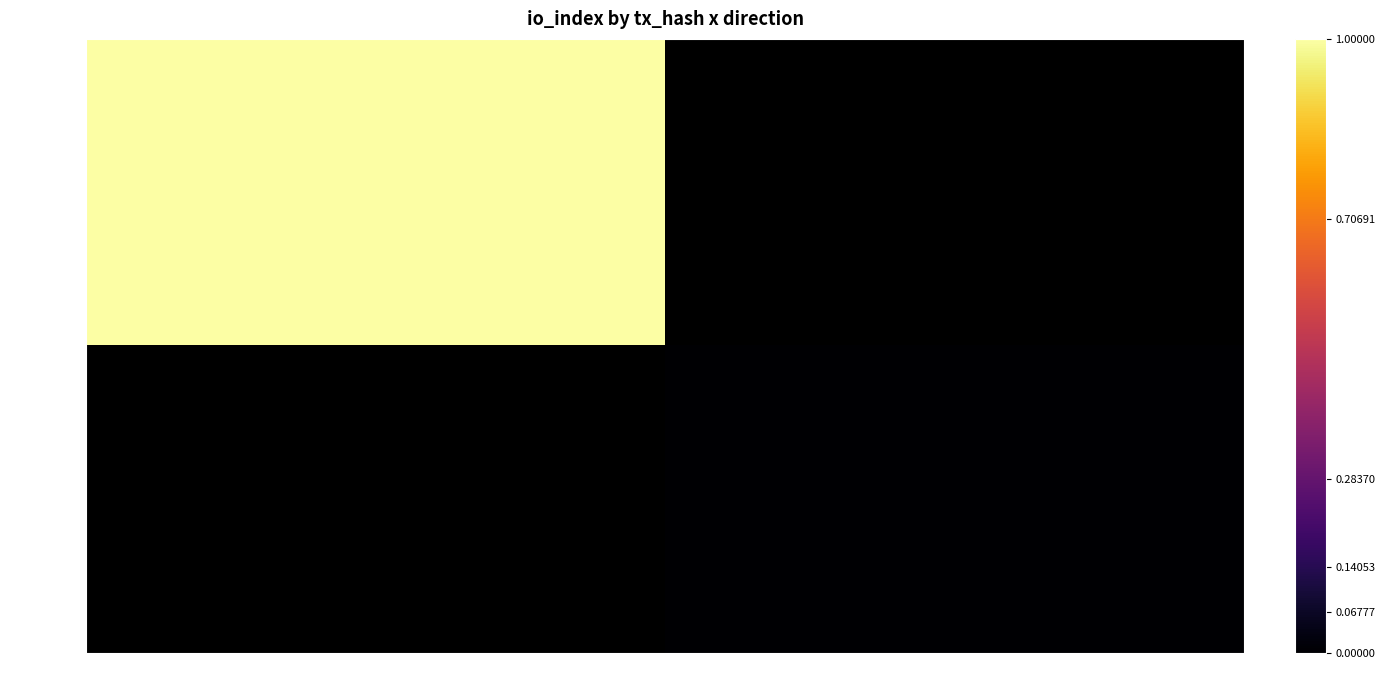

Where is 9d63119e... nearest to the value 80?

-1